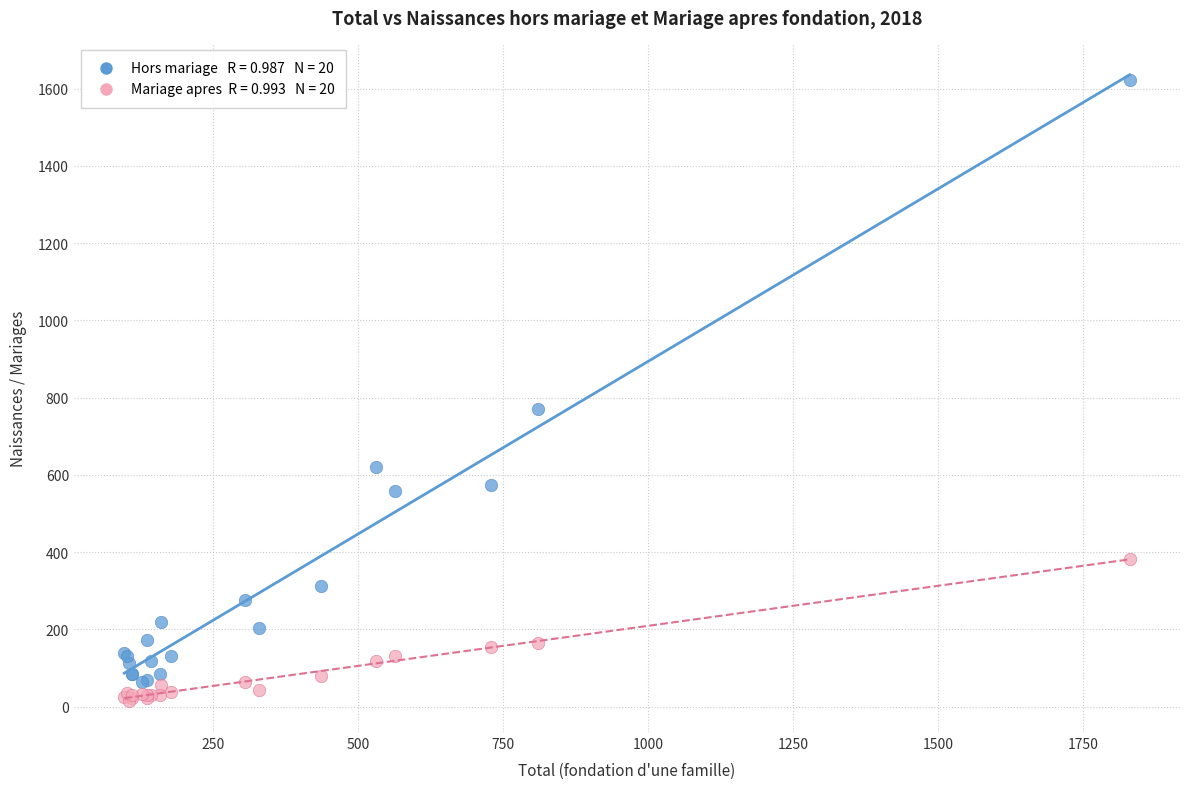

Across all series, what Y value is closest to 819?

770